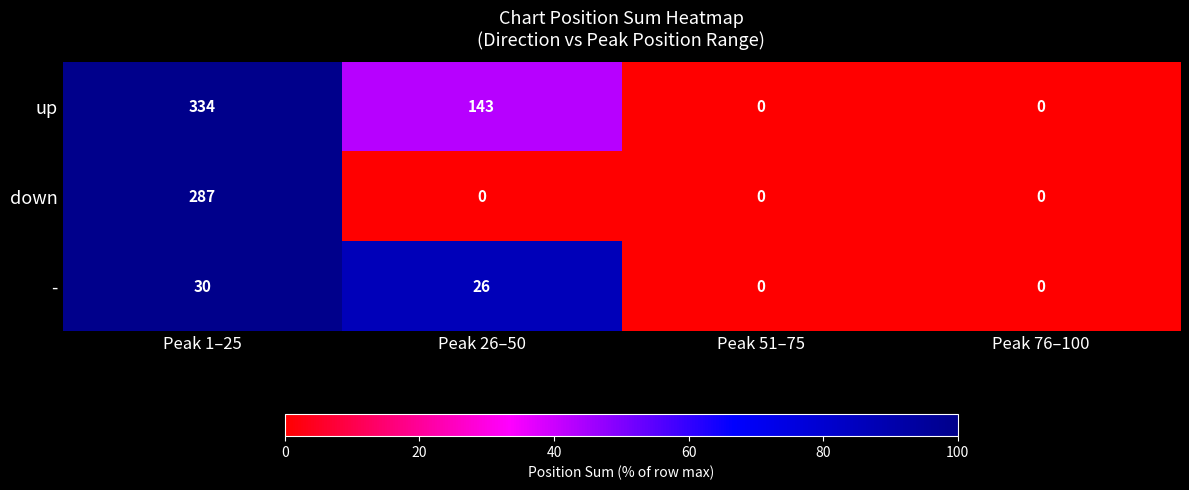

What is the maximum value shown in the chart?

334